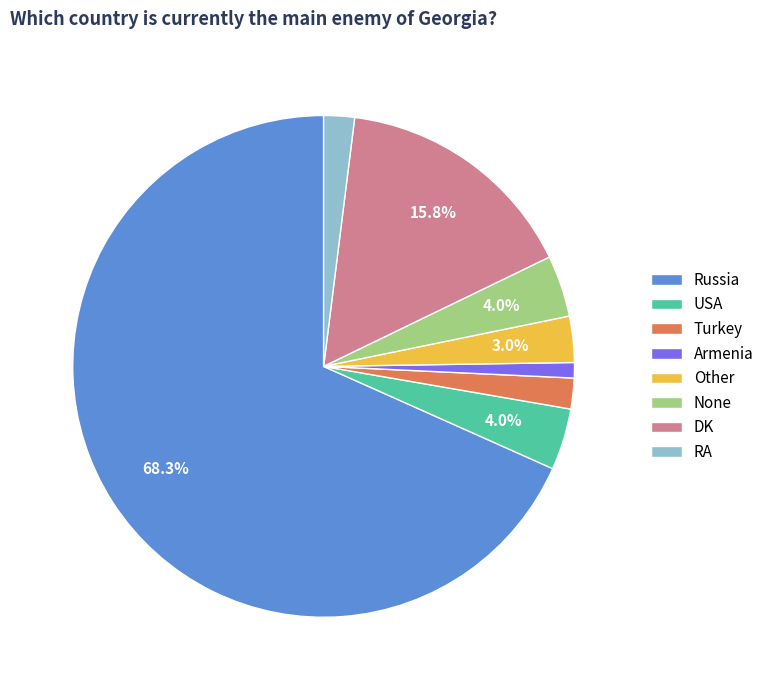

True or false: Other accounts for 13% of the total.

False